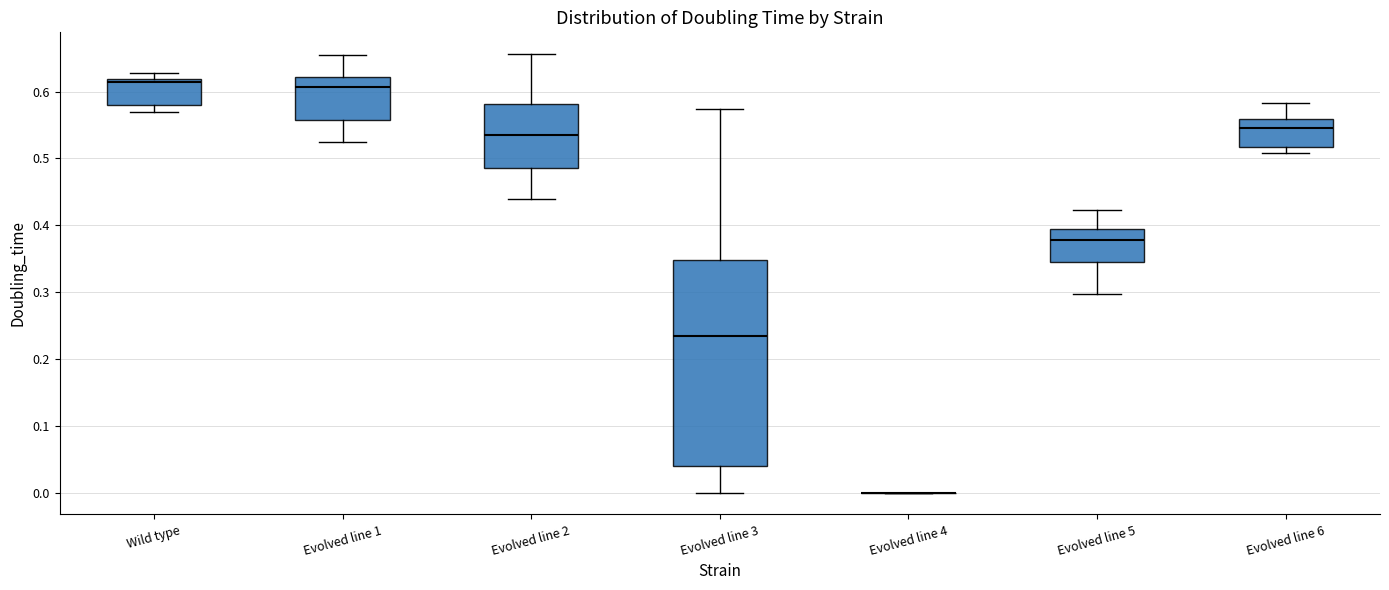

Where does the upper whisker of the box for Evolved line 6 end on the y-axis? The values are not printed on the chart, so give them approximately, as read against the axis.

0.58